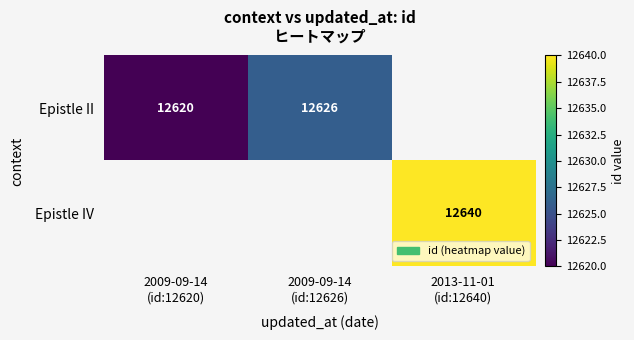

Rank the series by their average value, from lowest to highest.

Epistle II, Epistle IV